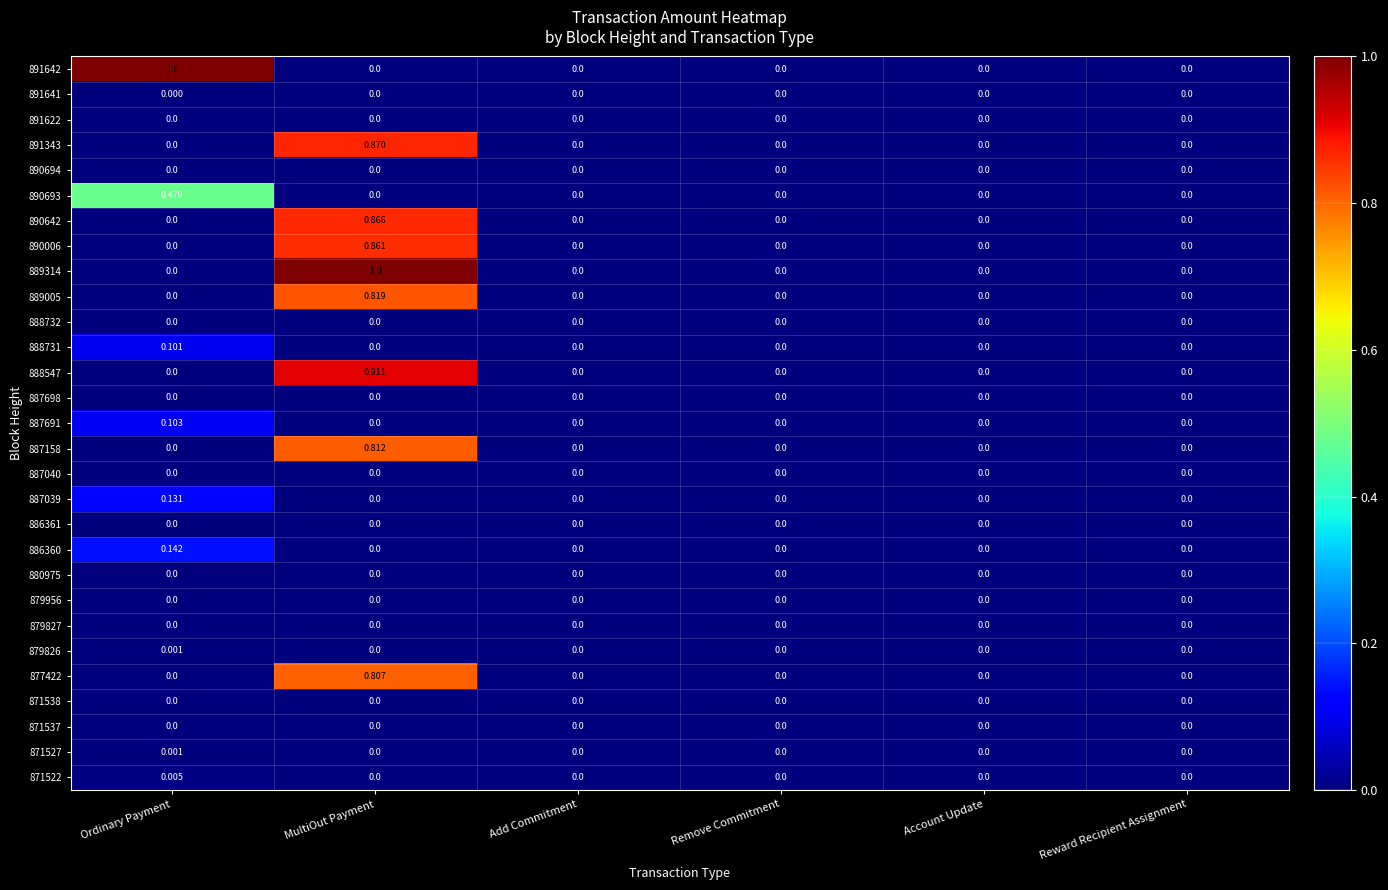

Is the value of 890694 at MultiOut Payment greater than the value of 887691 at Ordinary Payment?

No